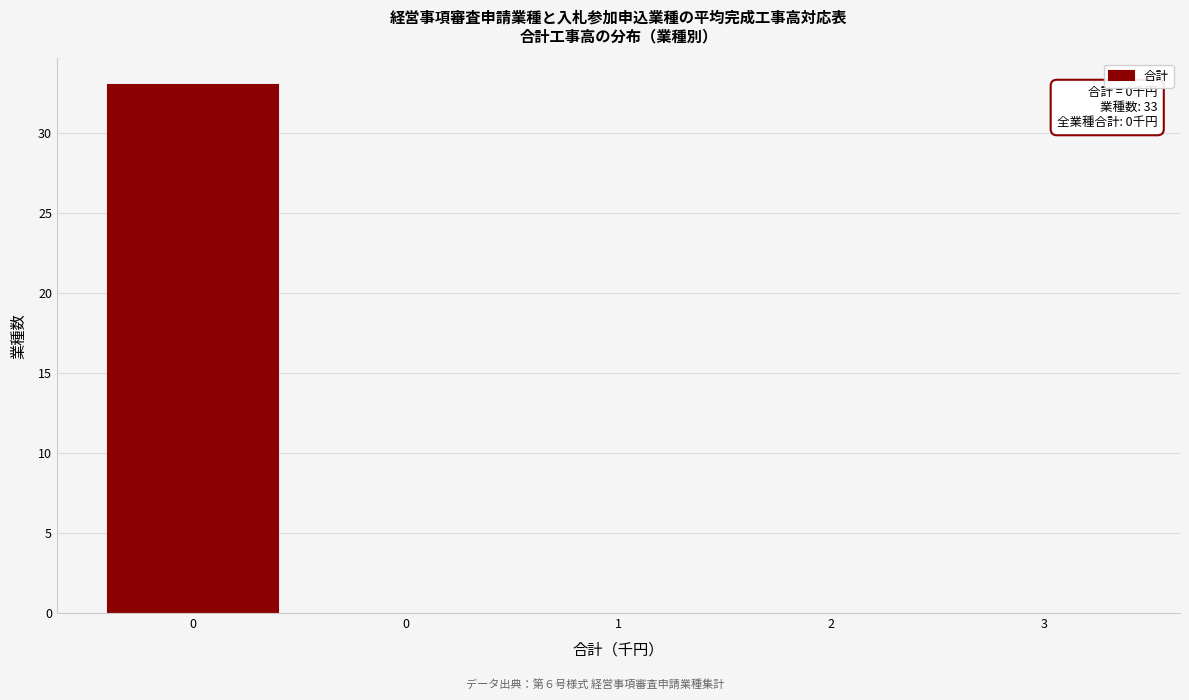

How many distinct data groups are displayed?

1